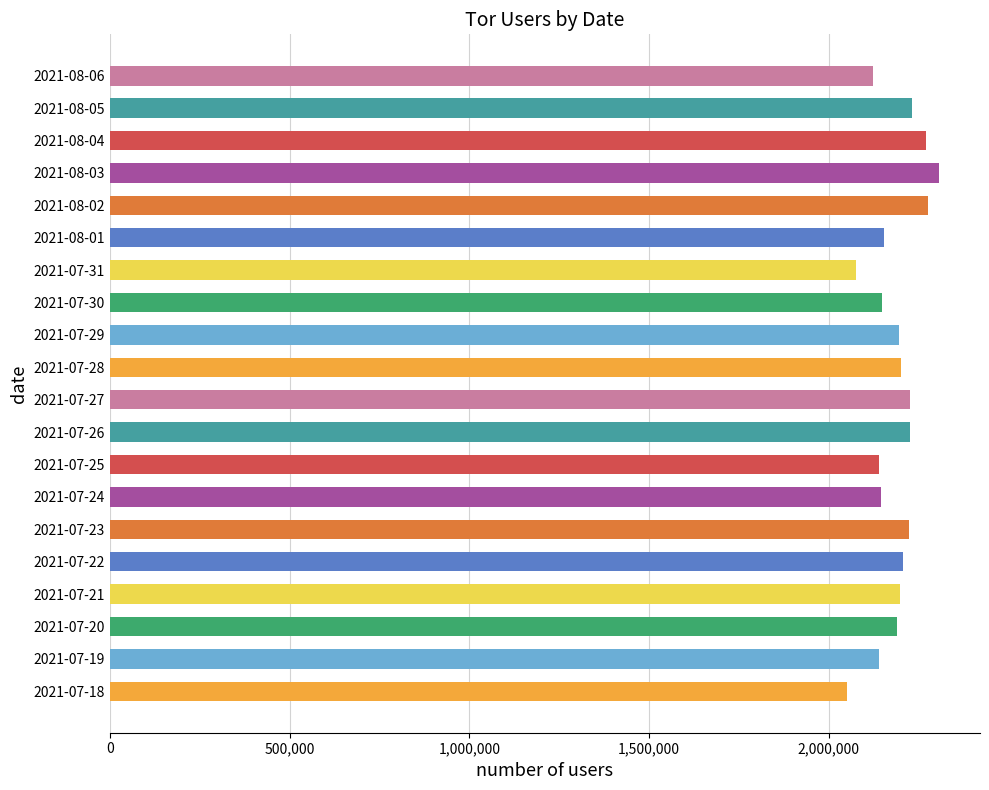

Is it true that the value at 2021-07-24 is 2145848?

True